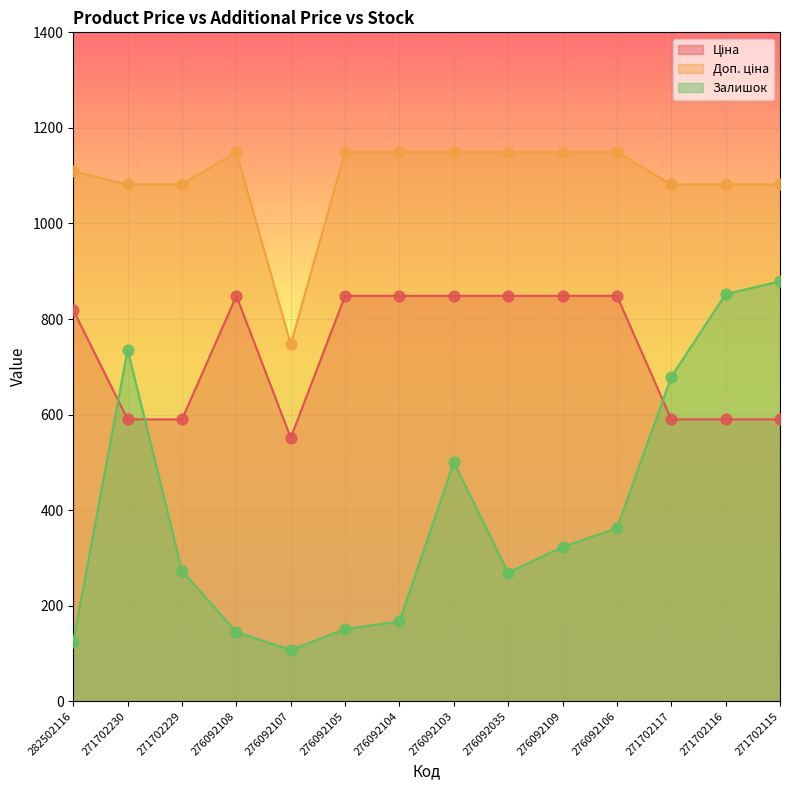

Is the value of Доп. ціна at 276092035 greater than the value of Ціна at 276092106?

Yes